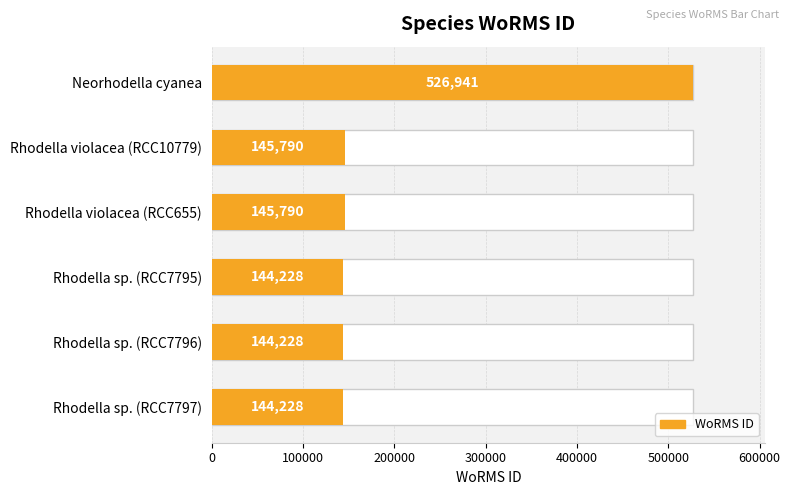

What is the value of the 3rd bar from the left?

145790